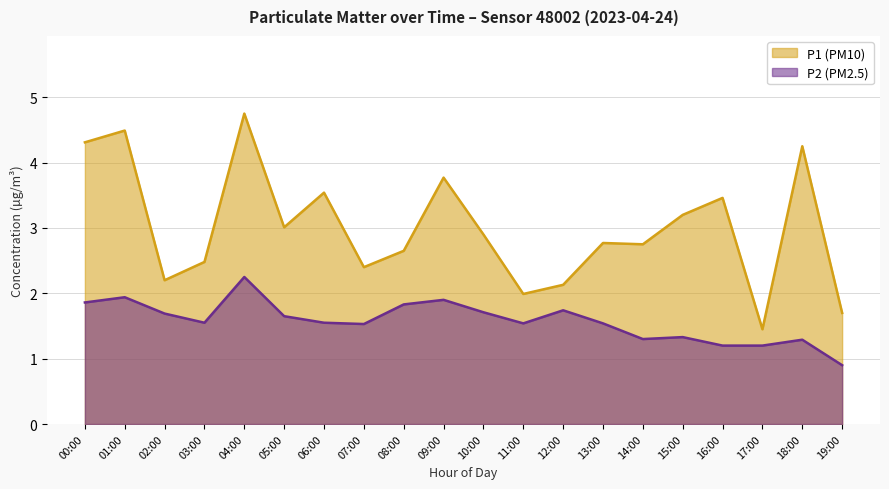

Which label corresponds to the largest value in the chart?

04:00